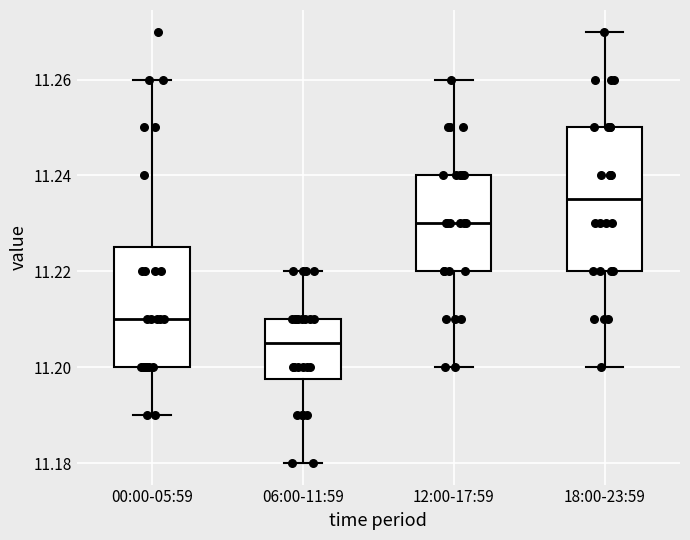

Which box is the tallest, from its lower edge to its upper edge?

18:00-23:59